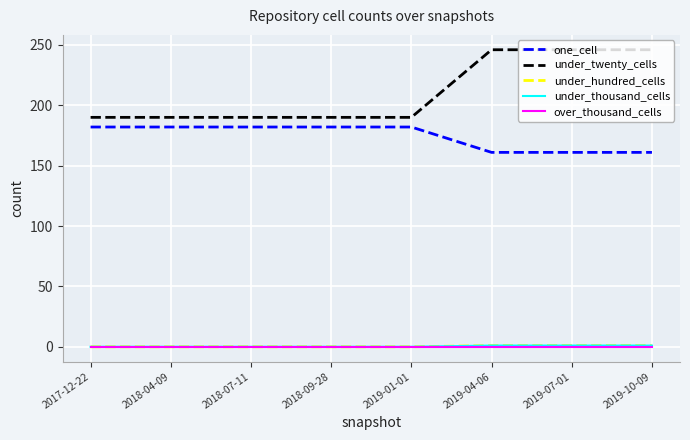

True or false: under_hundred_cells and under_thousand_cells intersect in this chart.

False